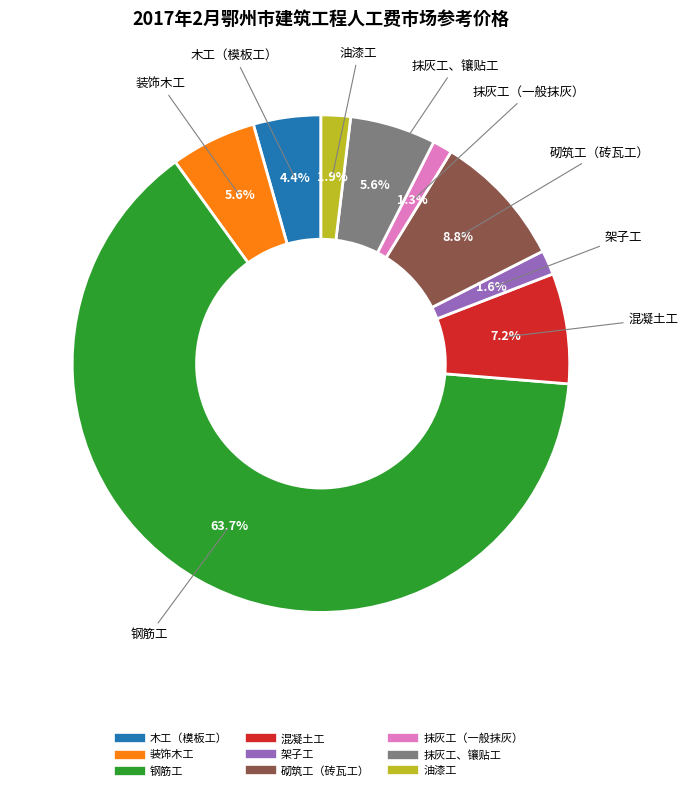

Is the sum of 抹灰工（一般抹灰） and 钢筋工 greater than half?

Yes